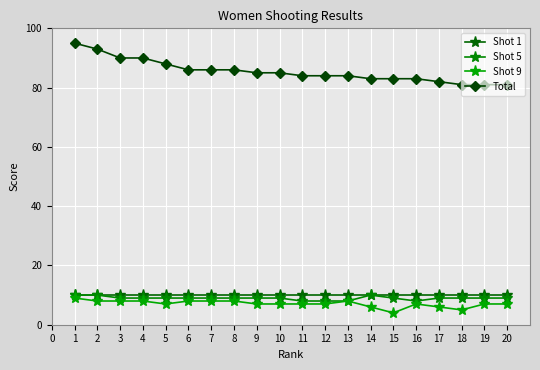

Does the chart have visible grid lines?

Yes